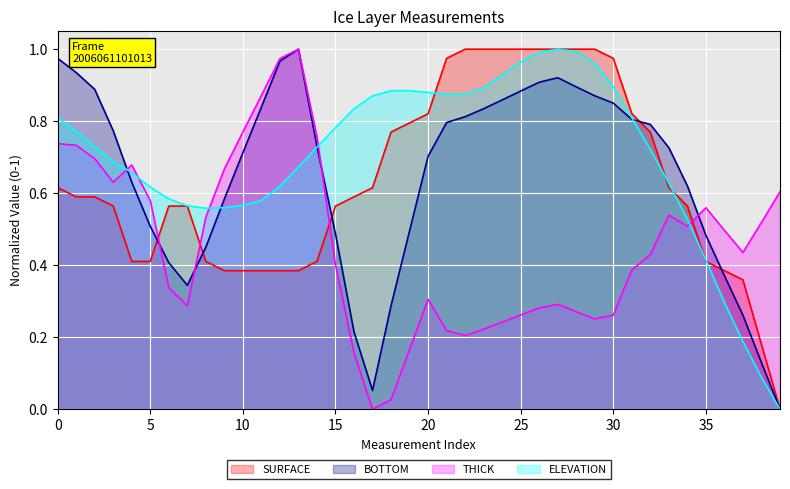

Is it true that ELEVATION equals 0.5 at 39?

False